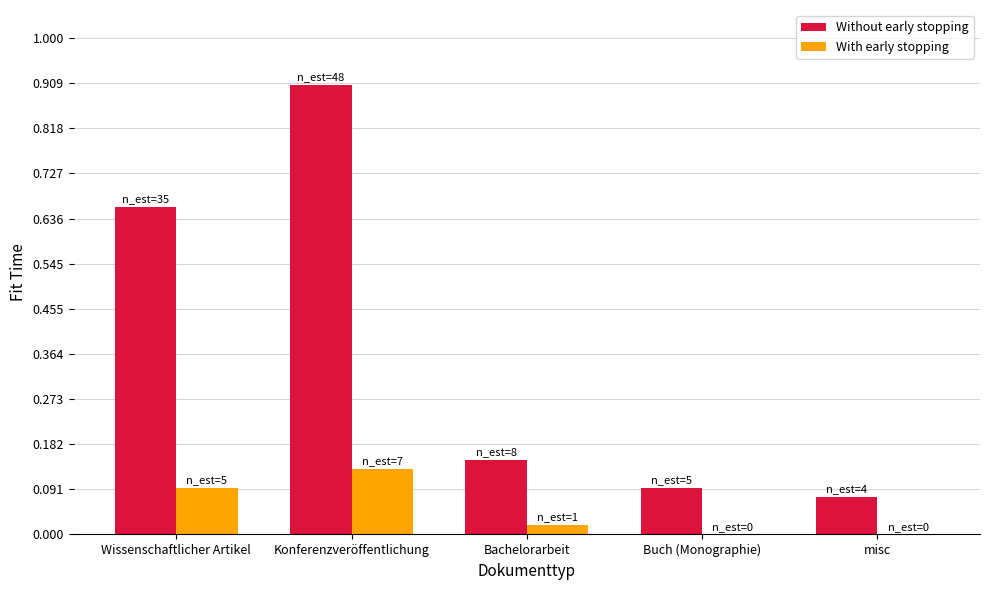

At which category is the sum across all series the highest?

Konferenzveröffentlichung